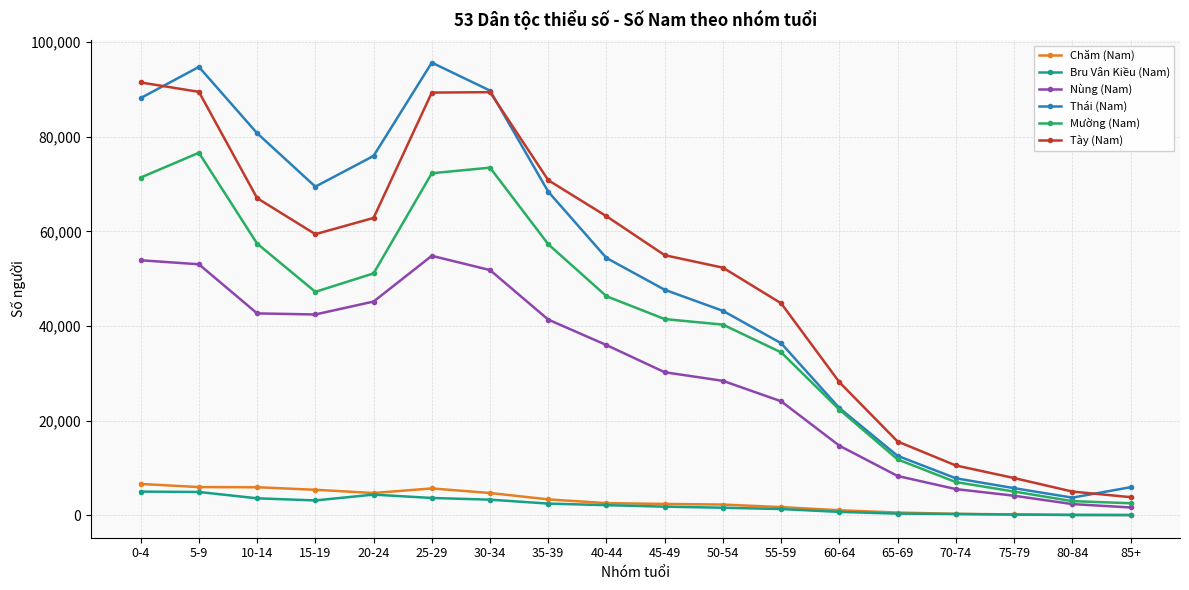

What position from the right is 85+?

1